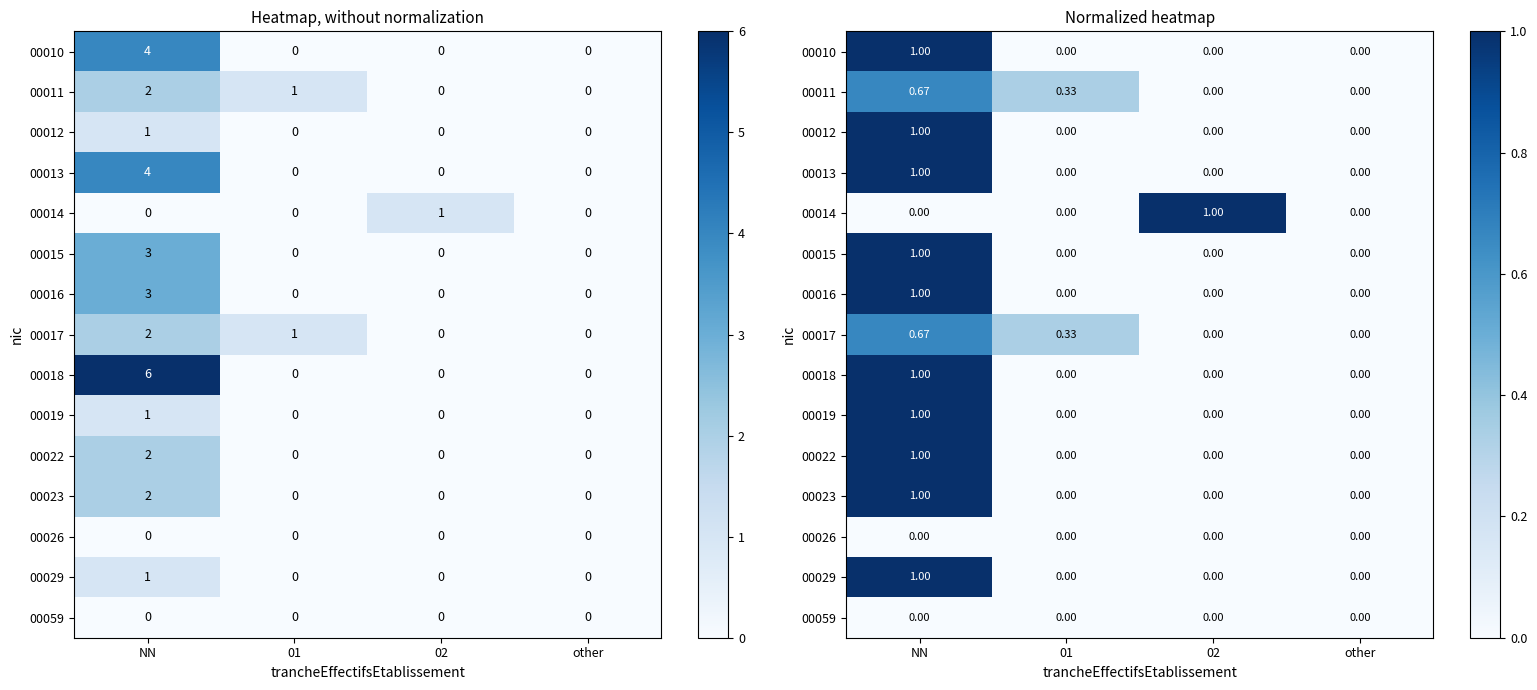

What is the difference between the 00015 values at 02 and NN?

1.0